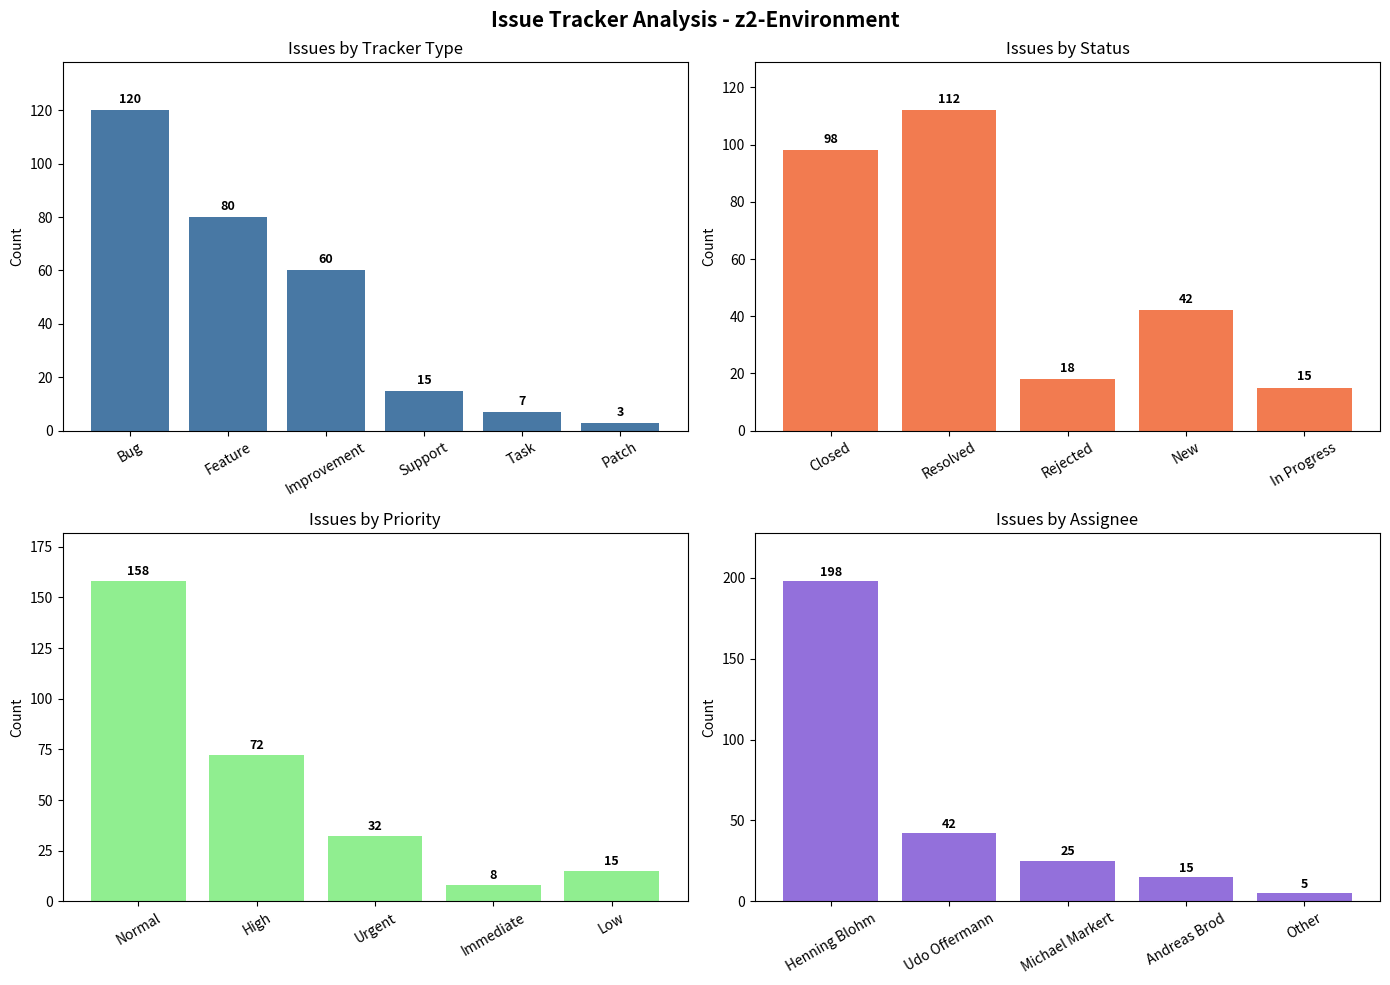

How many bars are there in each group?

4